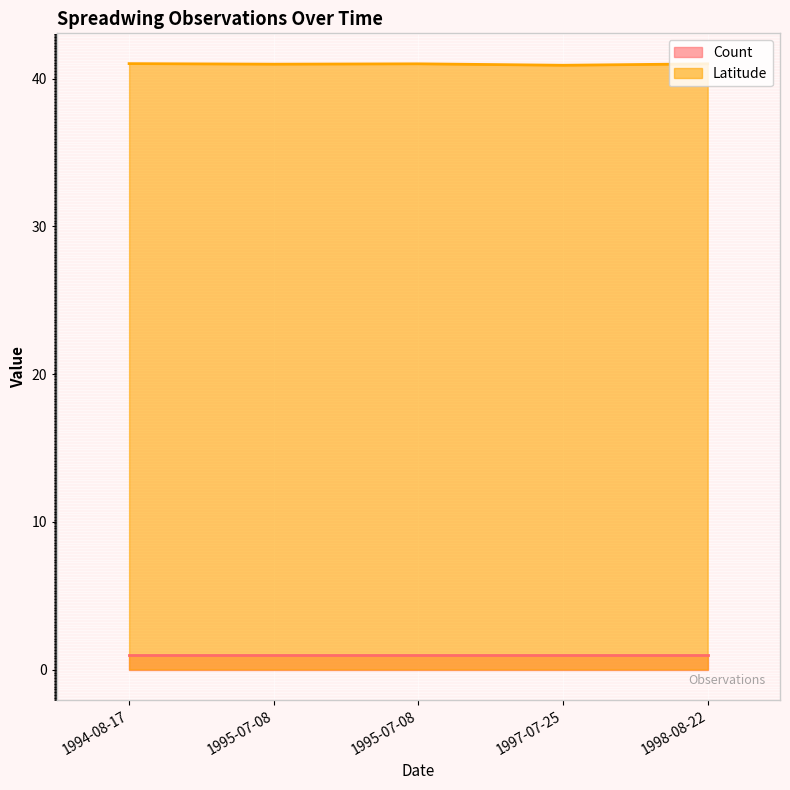

What is the value of the Count point at the 1st from the left?

1.0